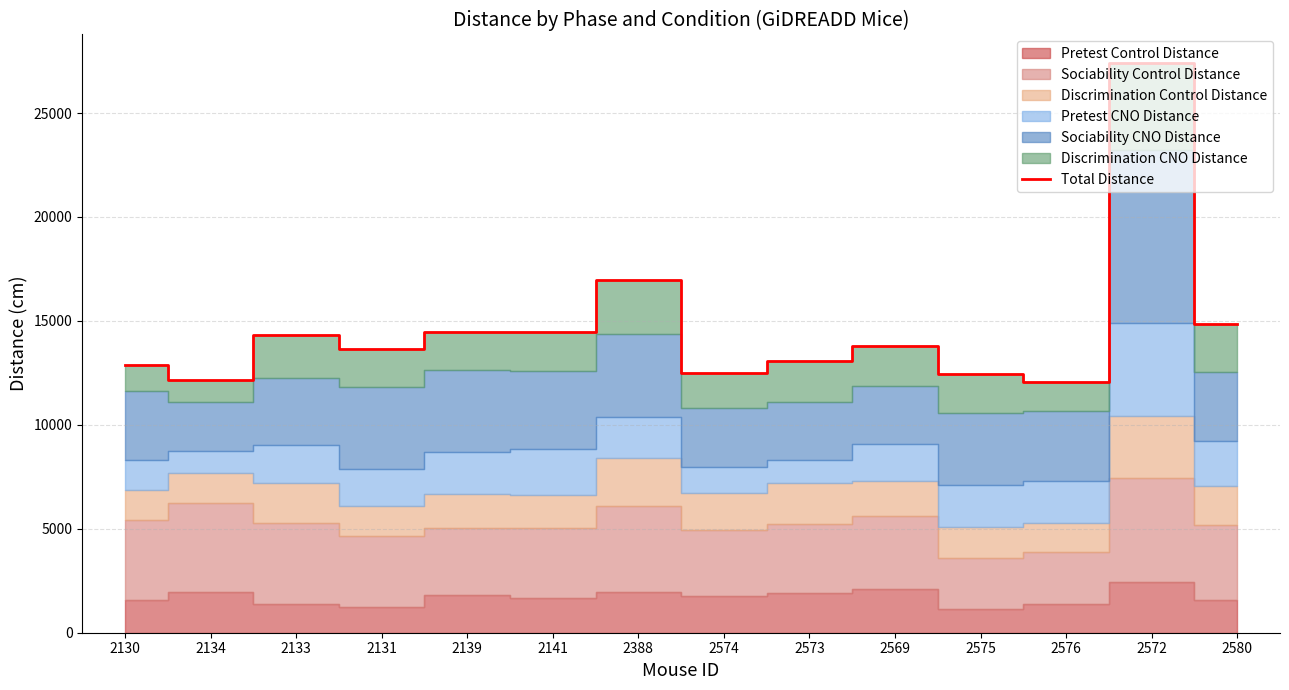

What is the maximum value for Total Distance?

27407.4